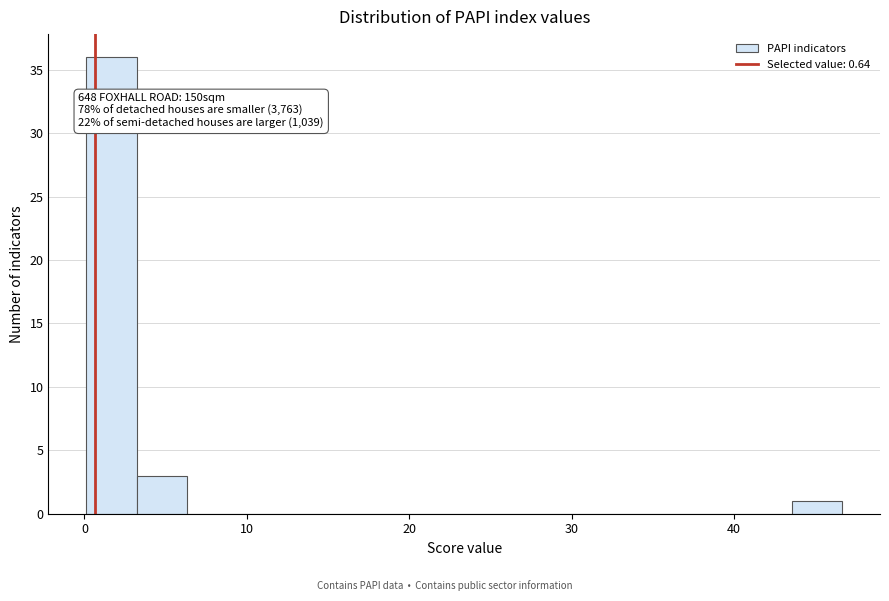

Read against the x-axis, roughly where is the centre of the tallest bar?

2